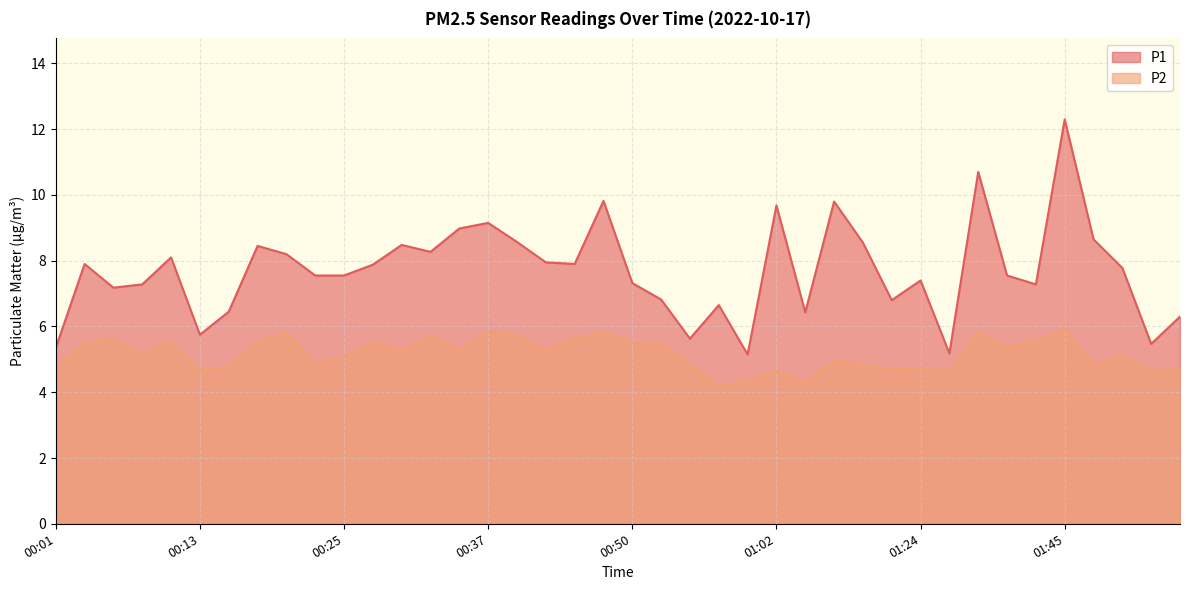

Which series has the widest spread of values?

P1